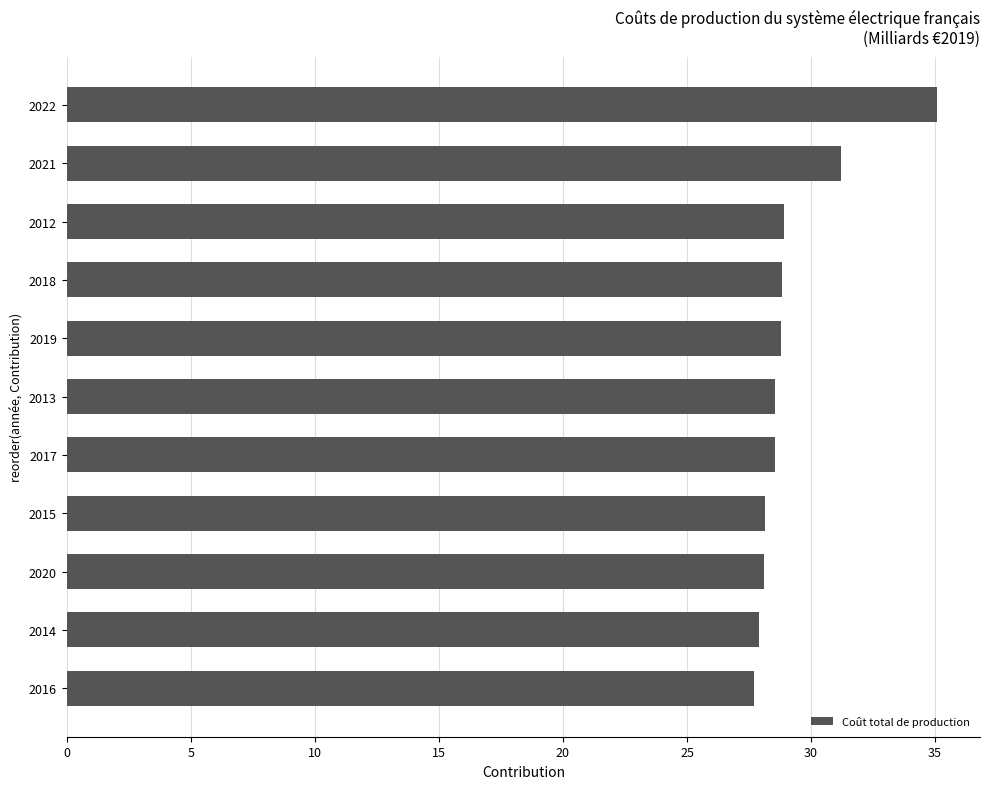

What is the smallest value displayed?

27.7